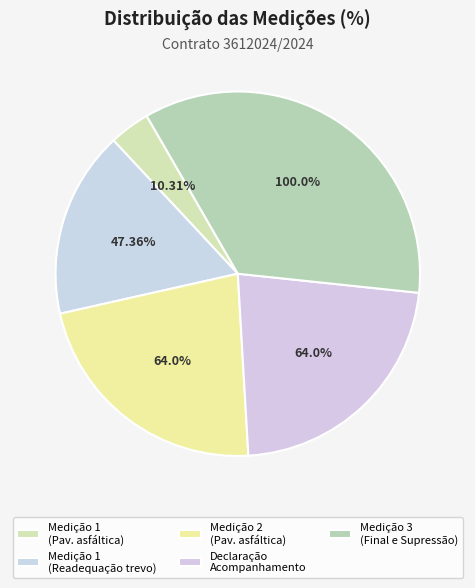

Is it true that 2 (47.36%) is 5% of the pie?

False